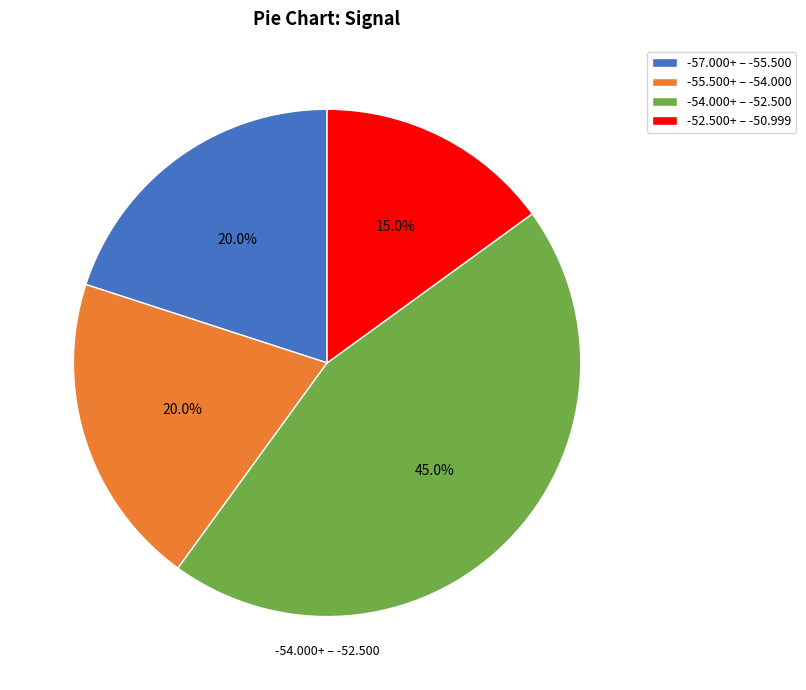

Between -55.500+ – -54.000 and -52.500+ – -50.999, which is larger?

-55.500+ – -54.000